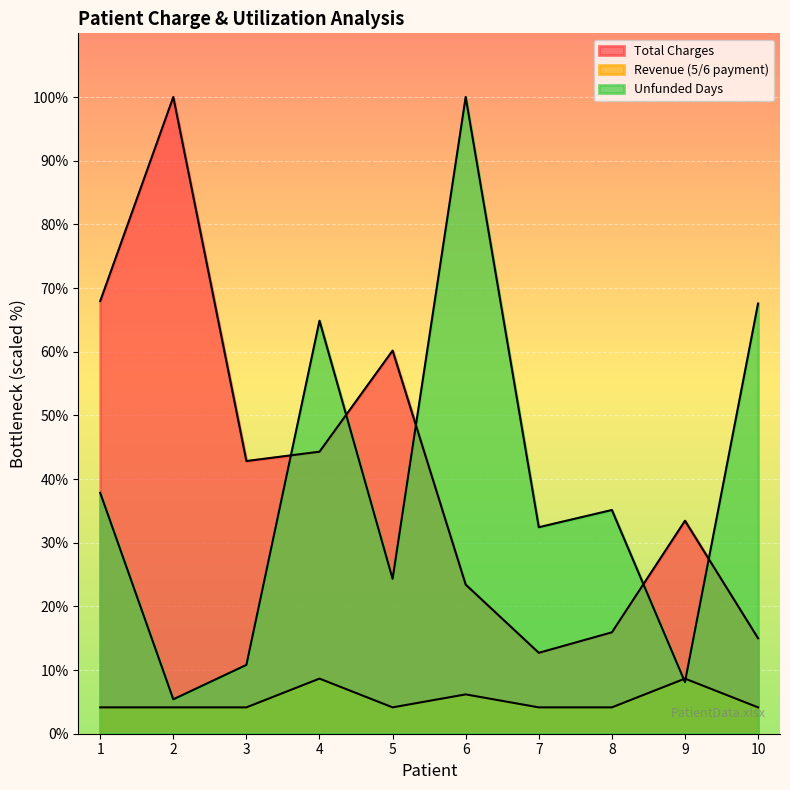

In Total Charges, how many points are lower than both neighbors (excluding endpoints)?

2